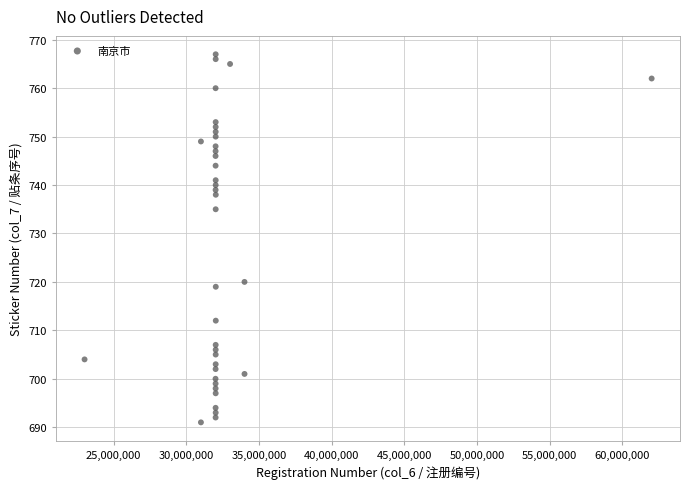

What Y value in the scatter plot is closest to 729?

735